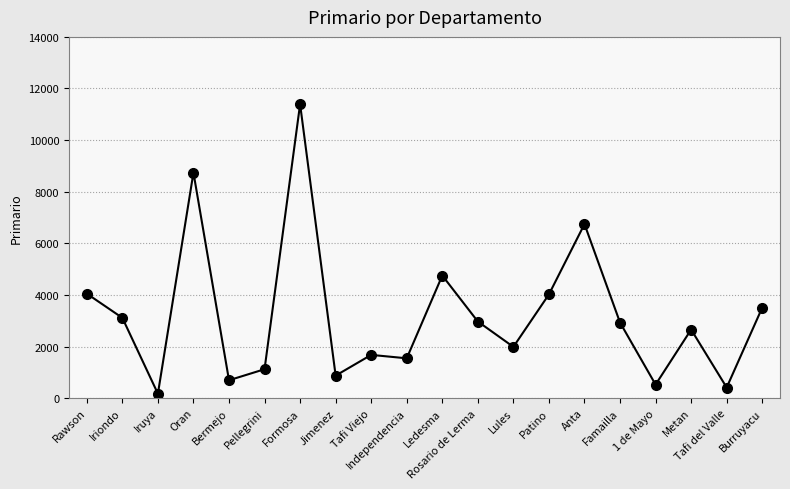

How many values are below 2929?

10